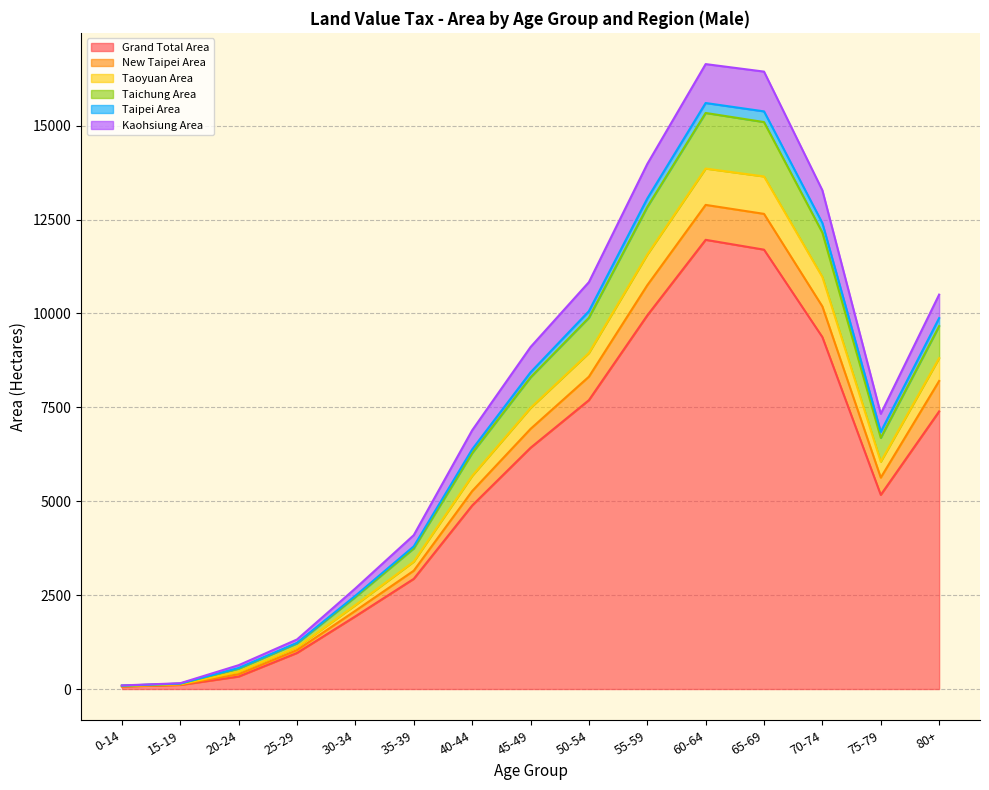

Where is the first local maximum for Taichung Area?

60-64